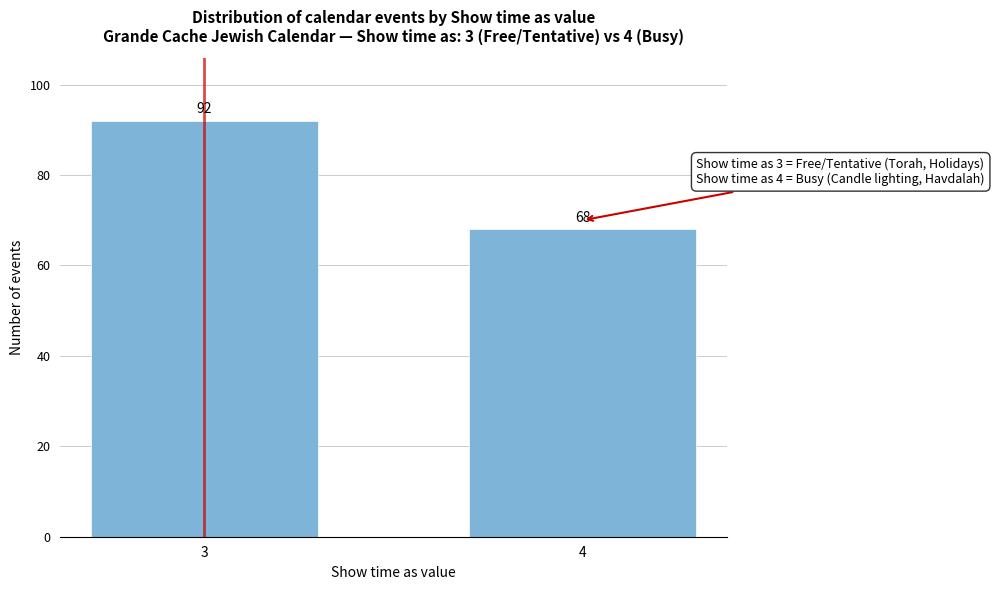

Reading left to right, transcribe all the data shown in this chart.

92	68